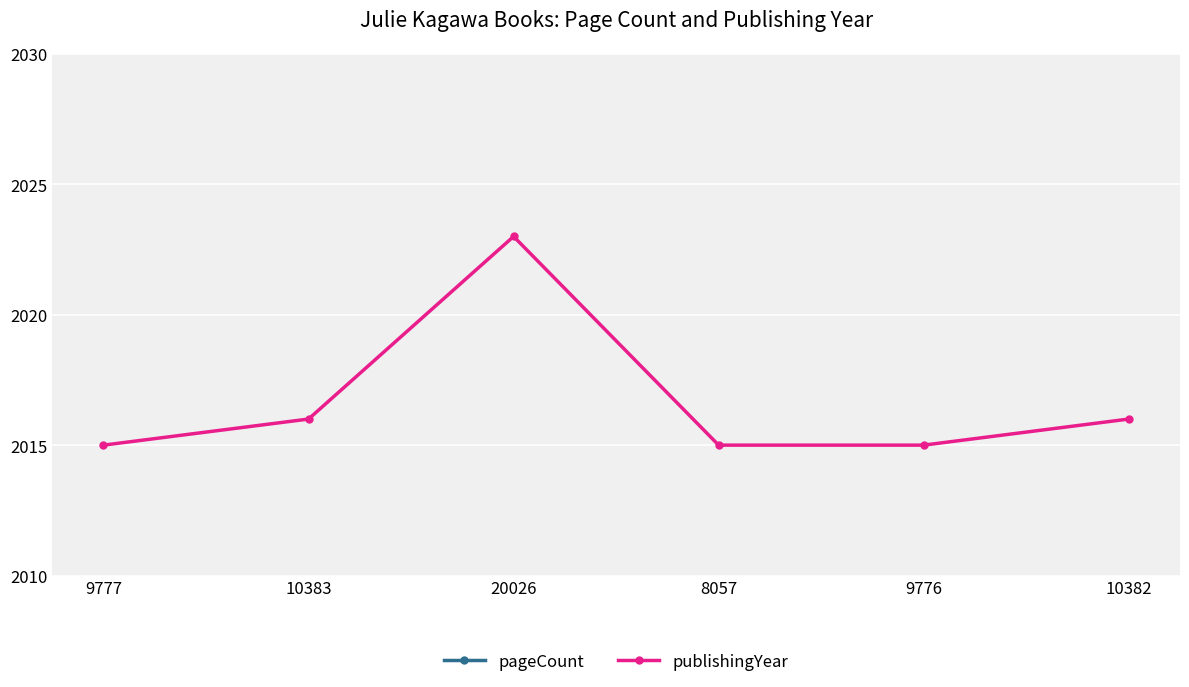

At which label does pageCount reach its peak?

20026